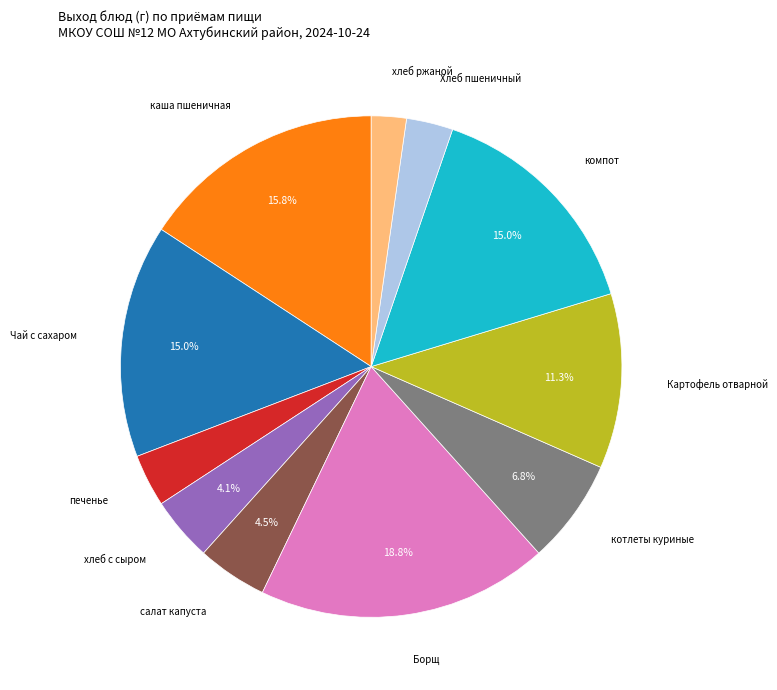

Does any single category account for the majority?

No